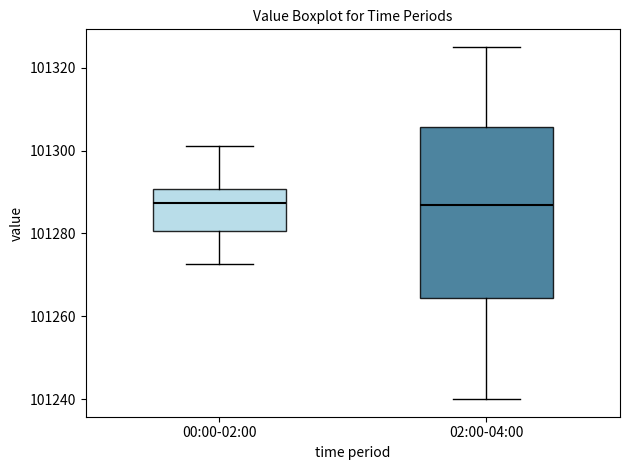

Where does the upper whisker of the box for 02:00-04:00 end on the y-axis? The values are not printed on the chart, so give them approximately, as read against the axis.

101326